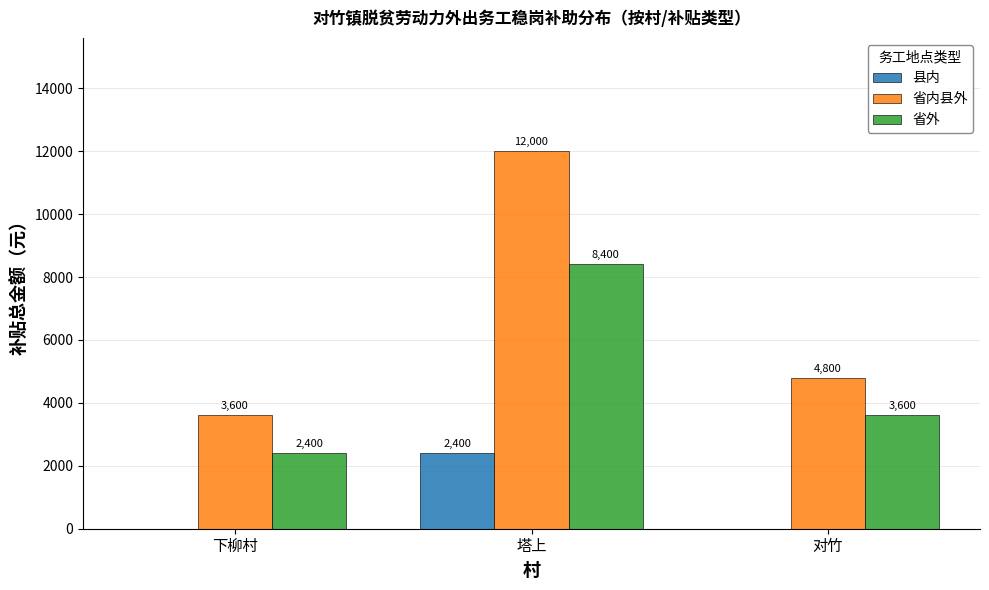

Read the 省外 value at 下柳村, to the nearest 50.

2400